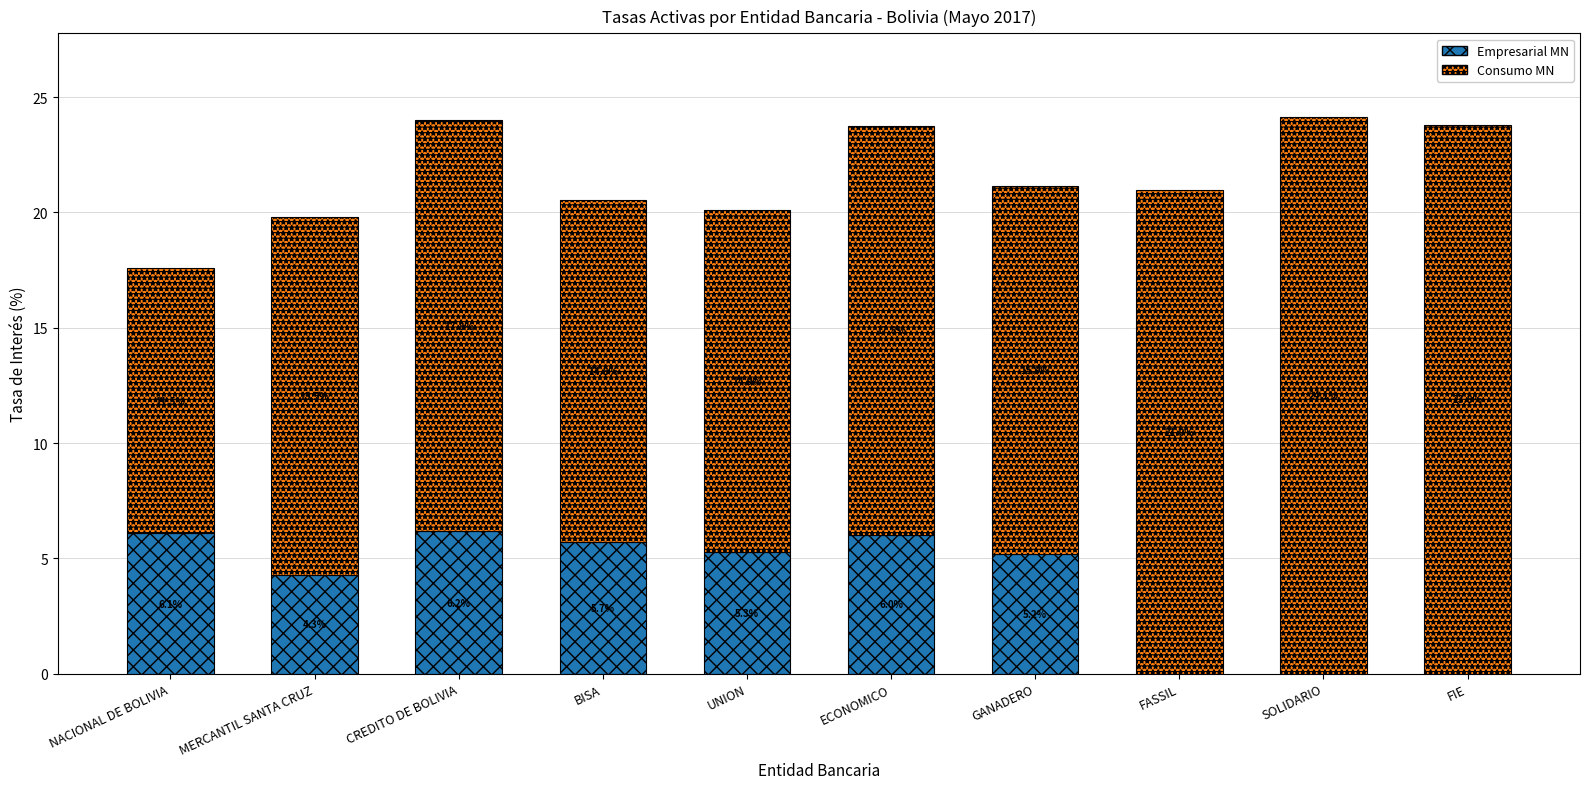

The Empresarial MN series shows 3.4 at SOLIDARIO. True or false?

False